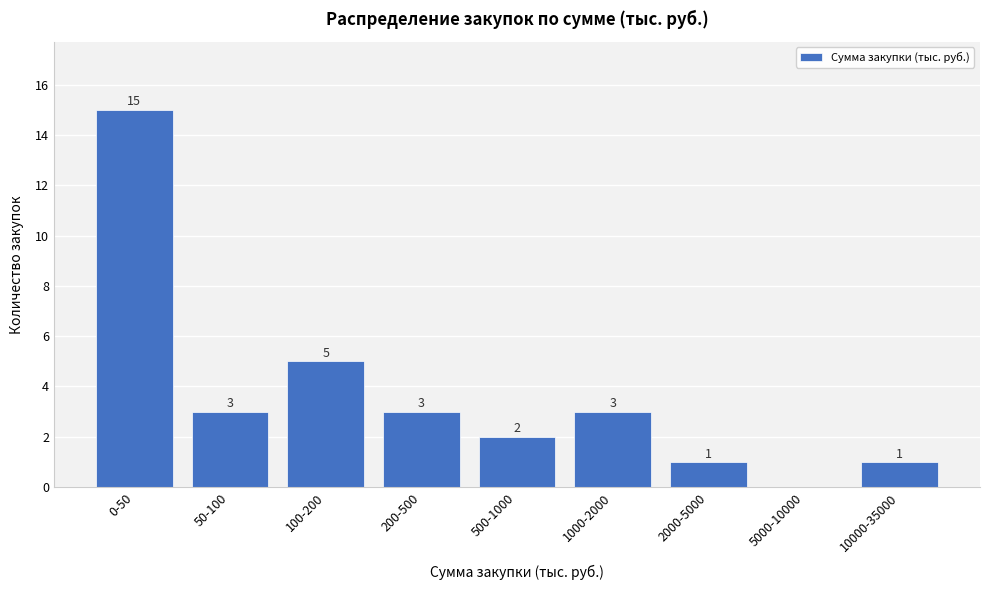

Reading right to left, transcribe all the data shown in this chart.

10000-35000=1	5000-10000=0	2000-5000=1	1000-2000=3	500-1000=2	200-500=3	100-200=5	50-100=3	0-50=15